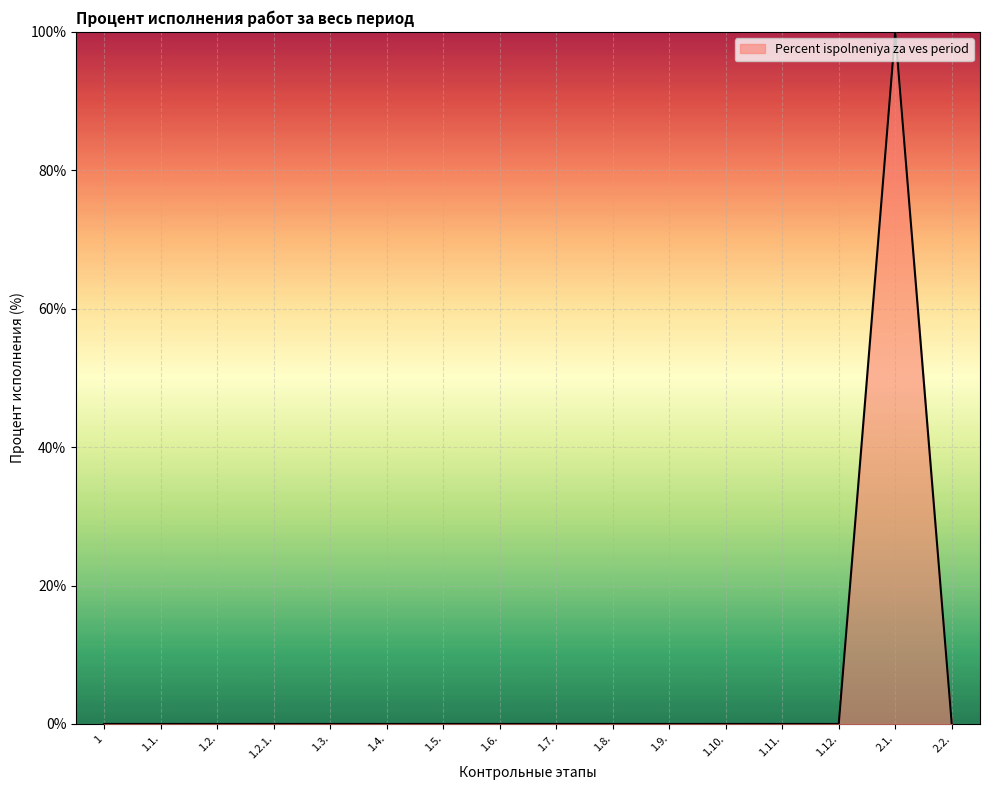

Does the chart display data point markers on the line(s)?

No